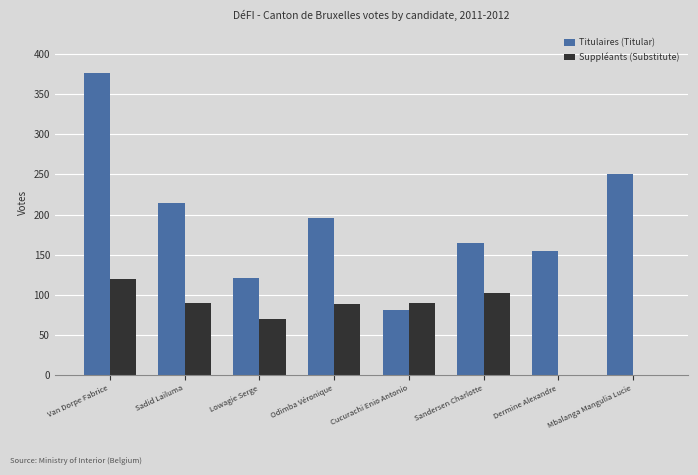

How many groups of bars are there?

8